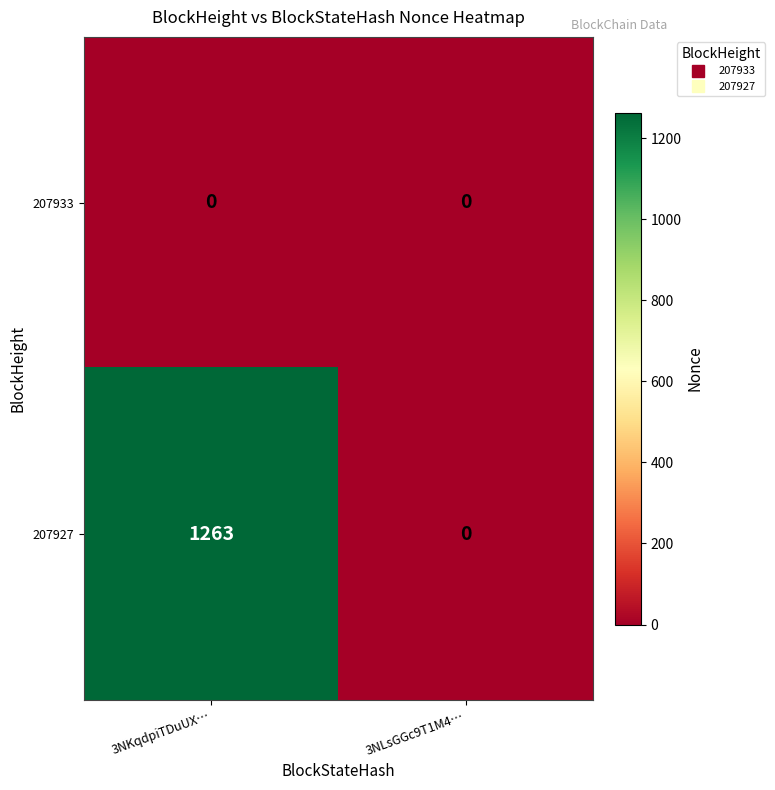

Reading left to right, extract all data points from this chart.

207933: 3NKqdpiTDuUX…=0	3NLsGGc9T1M4…=0
207927: 3NKqdpiTDuUX…=1263	3NLsGGc9T1M4…=0